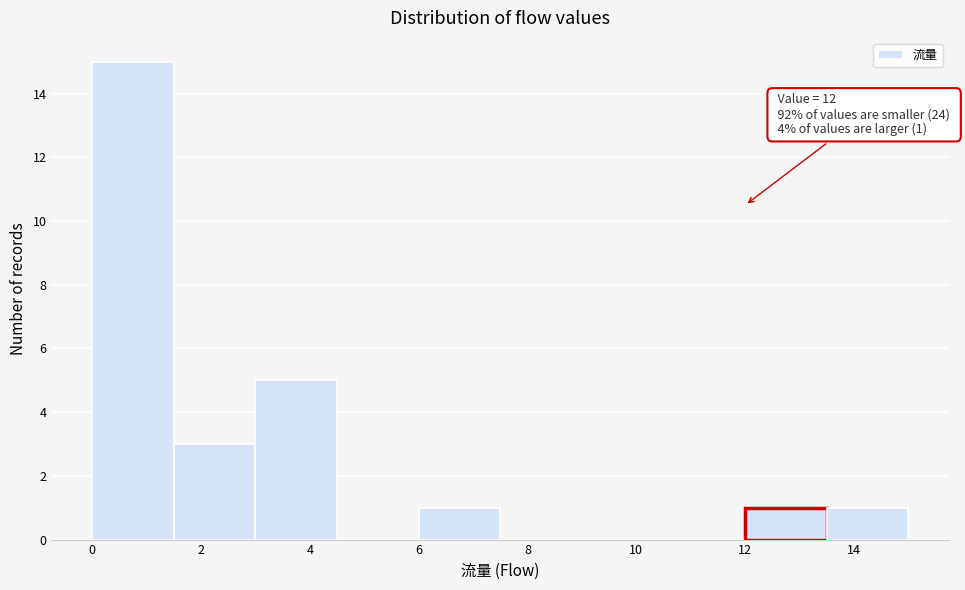

Which range on the x-axis has the tallest bar?

0.0 to 1.5